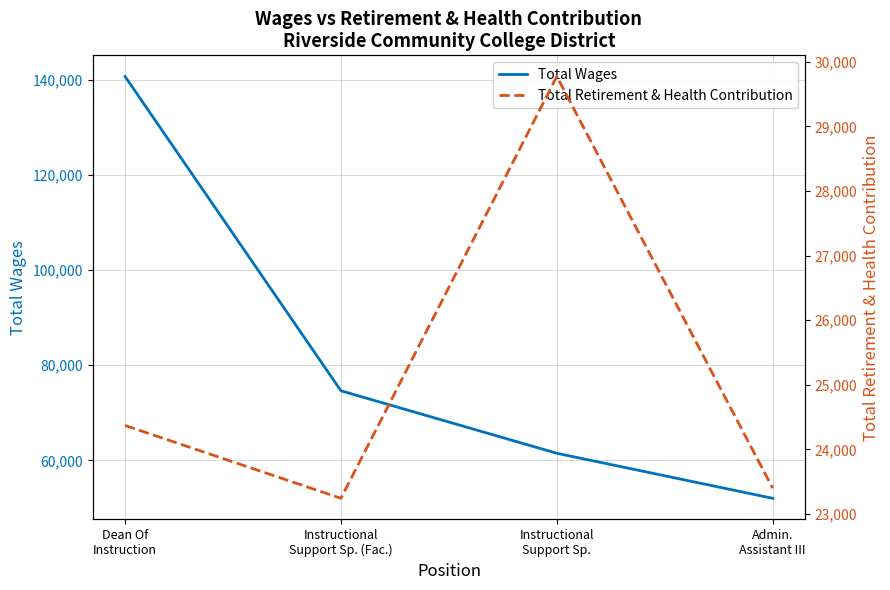

Between Instructional
Support Sp. (Fac.) and Instructional
Support Sp., which is larger?

Instructional
Support Sp. (Fac.)